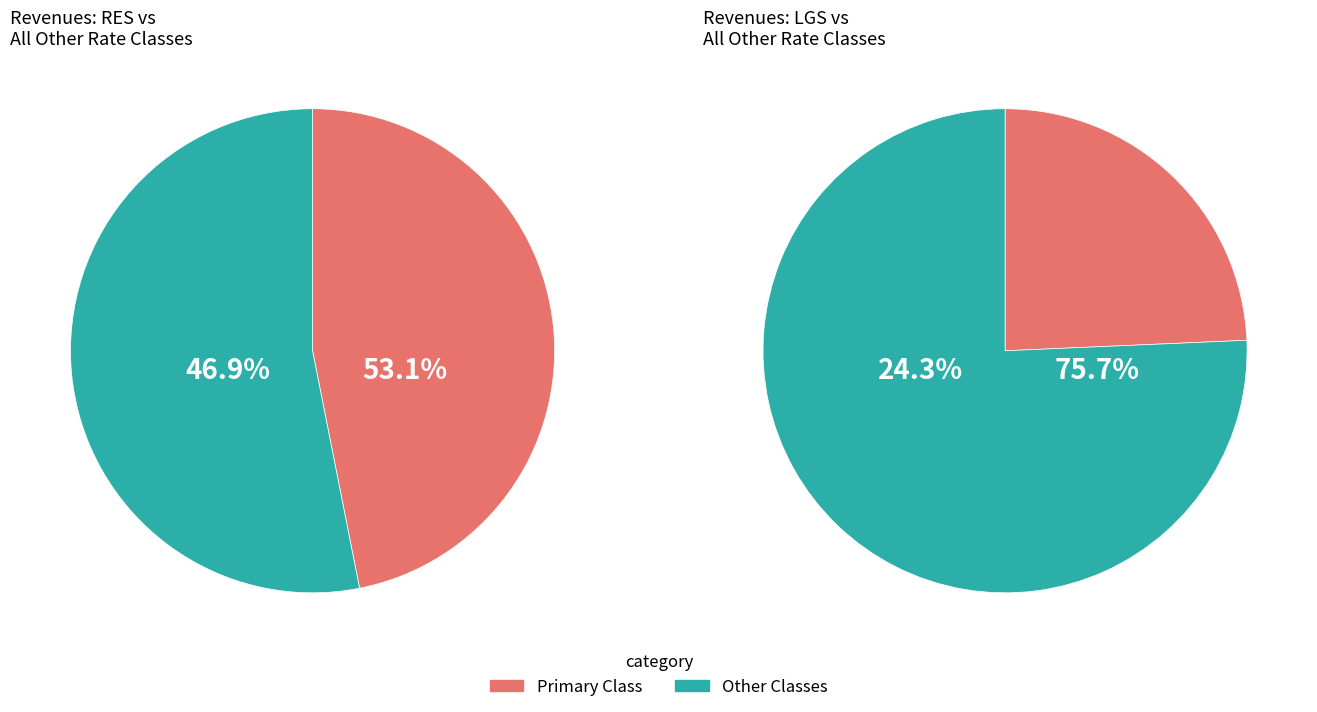

The SPS slice represents 5% of the pie. True or false?

False